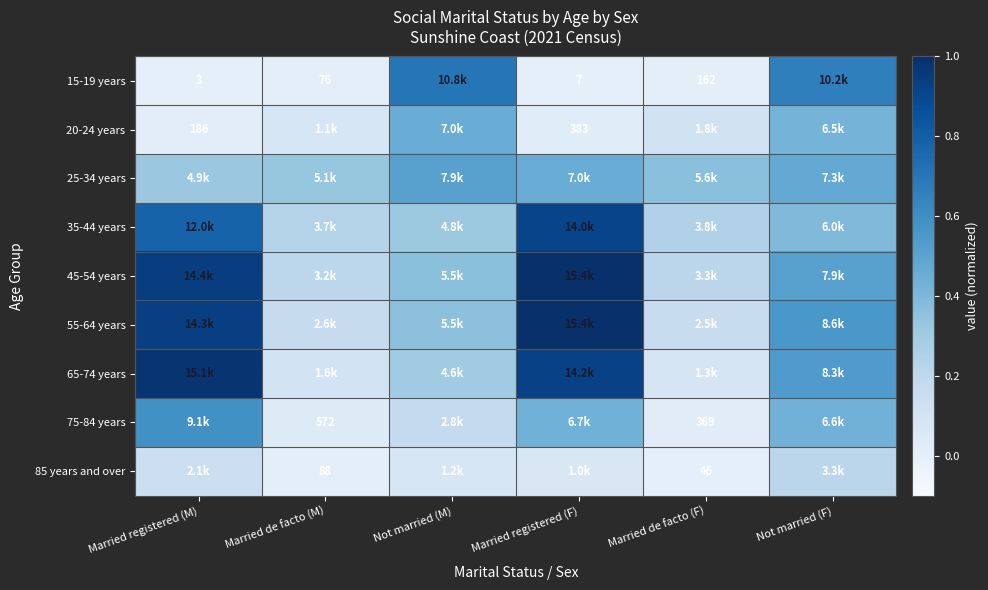

The value of 35-44 years at Not married (M) is 0.3. True or false?

True